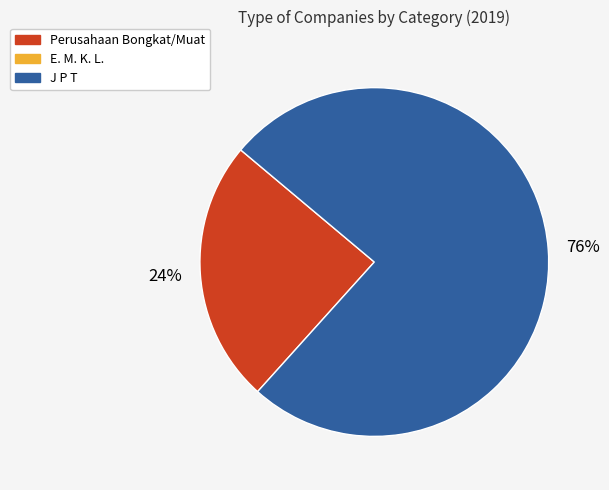

Is there any slice that represents more than half of the pie?

Yes